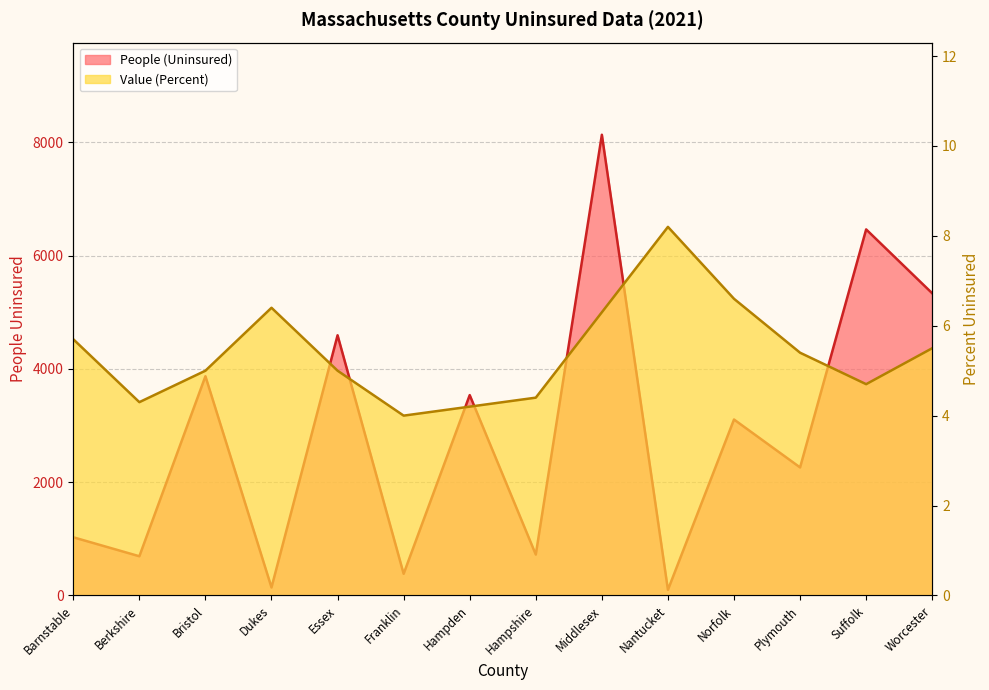

Count the number of categories in the chart.

14